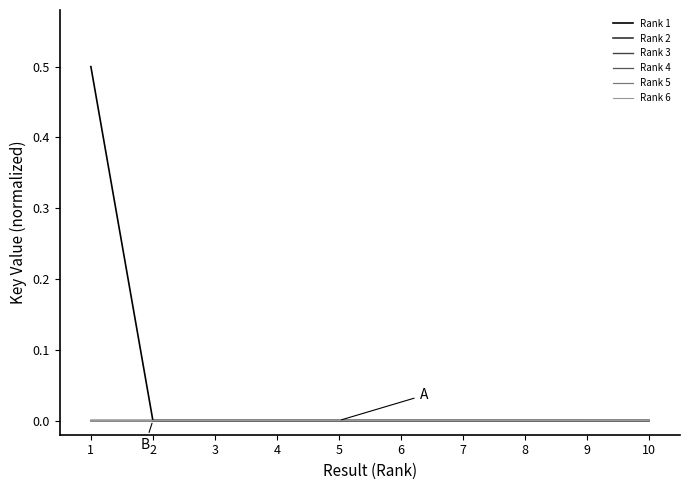

Which has a higher value, 10 or 3?

10